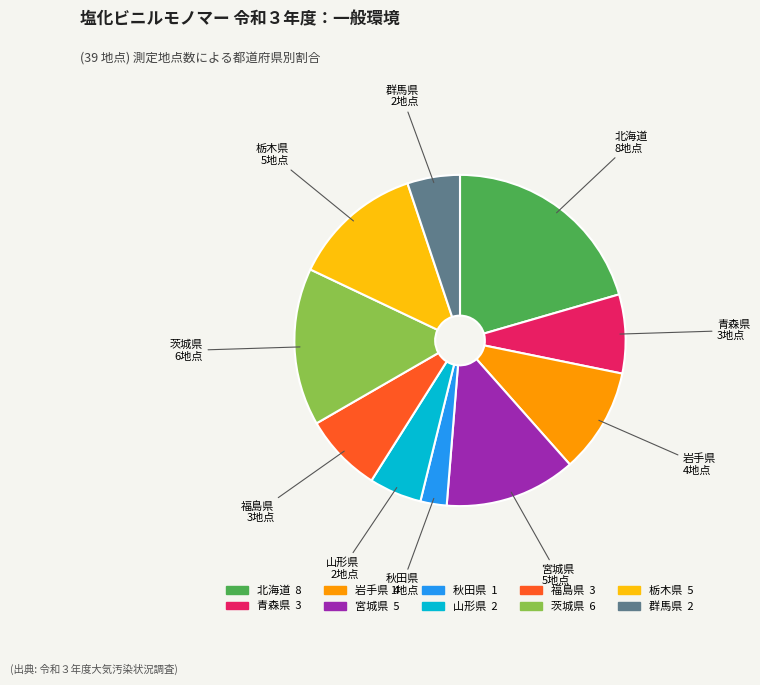

Do 岩手県 and 青森県 together represent more than half of the pie?

No